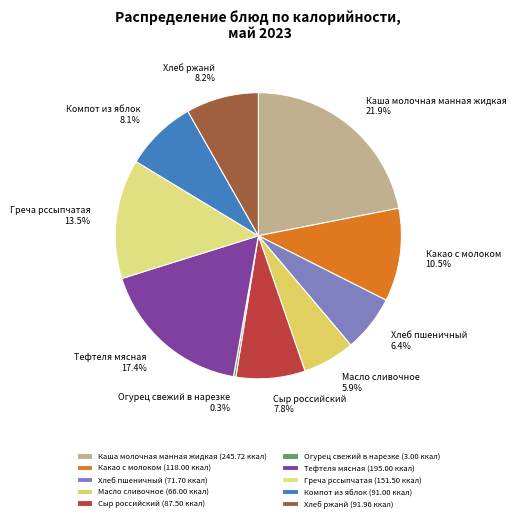

How many slices are in this pie chart?

10